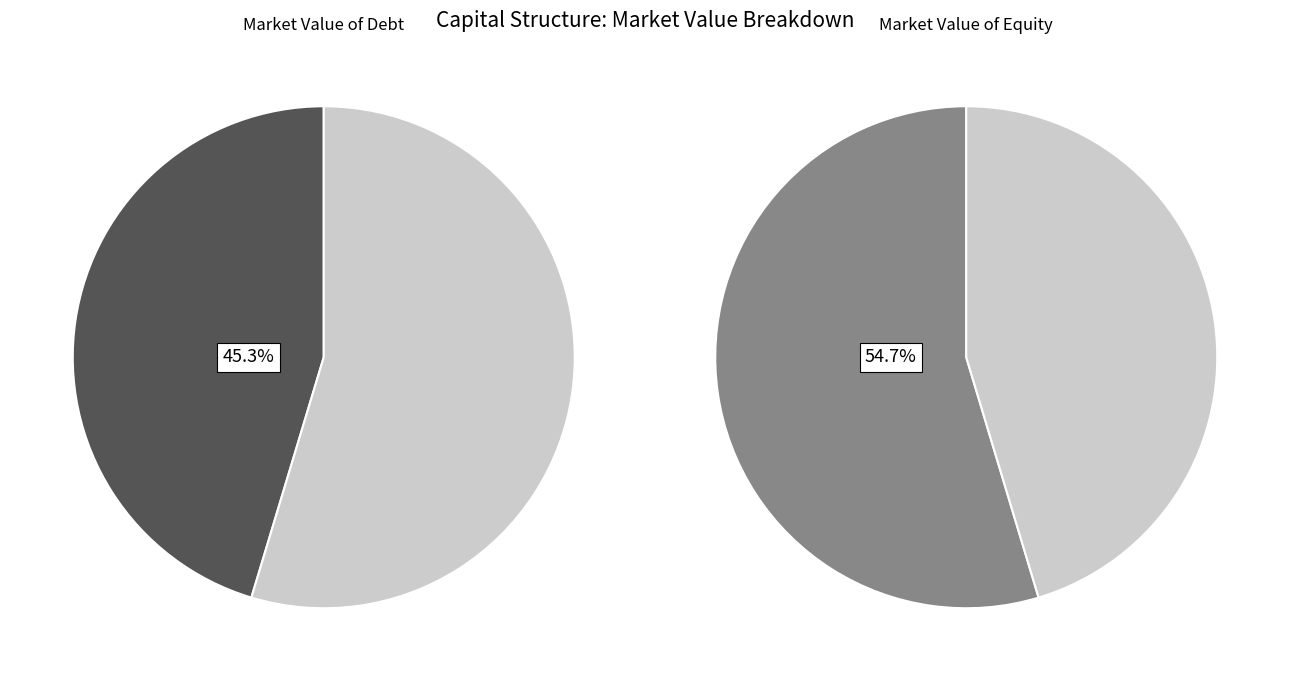

Count the number of slices in the pie.

2